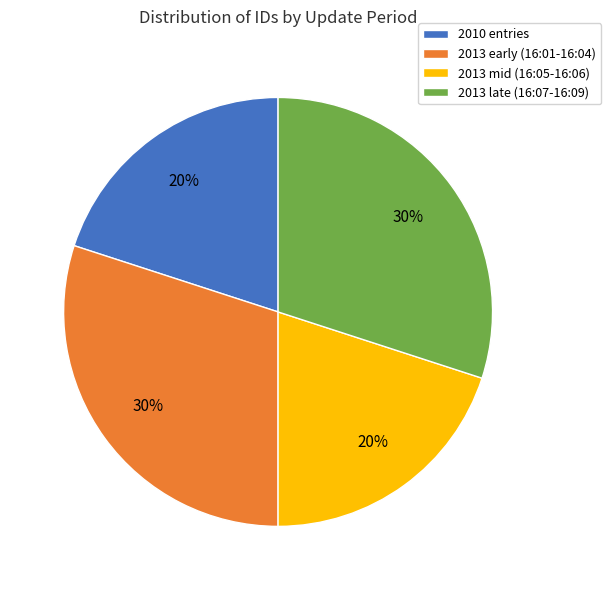

Approximately how many times larger is the value at 2013 late (16:07-16:09) compared to 2010 entries?

1.5